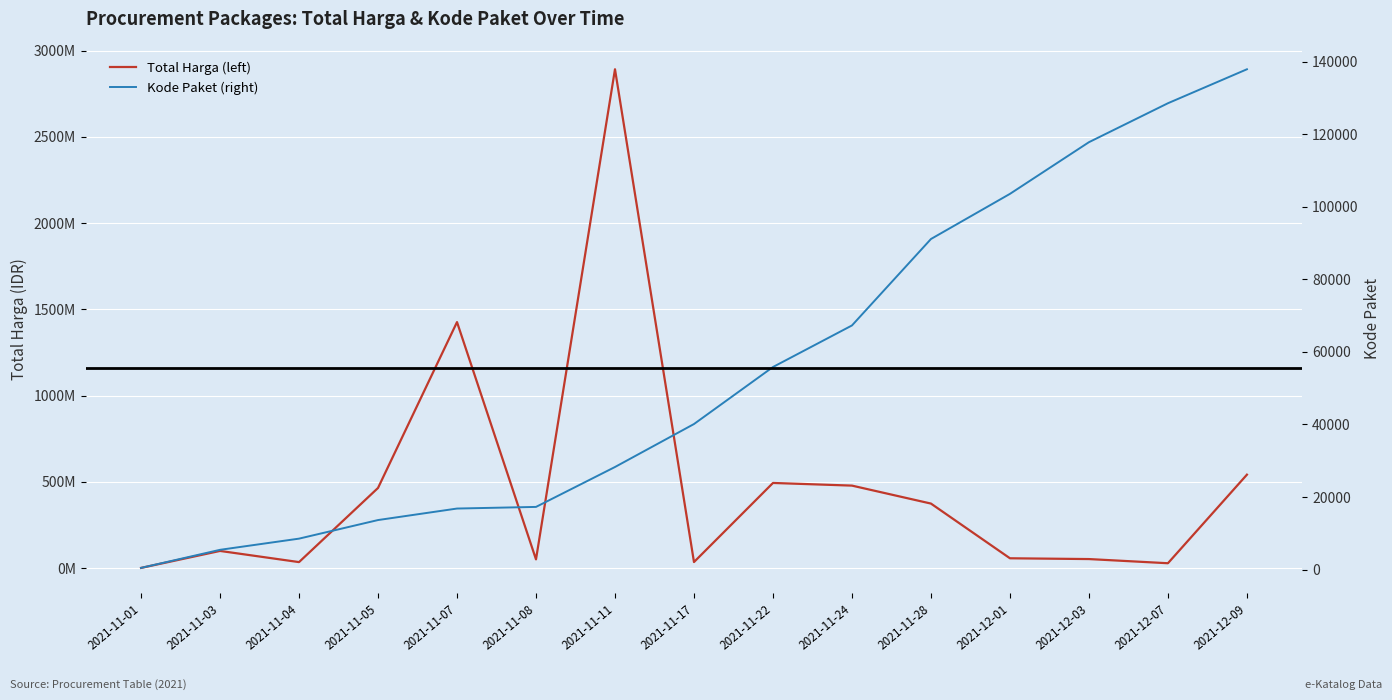

What is the minimum value for Total Harga (left)?

333600